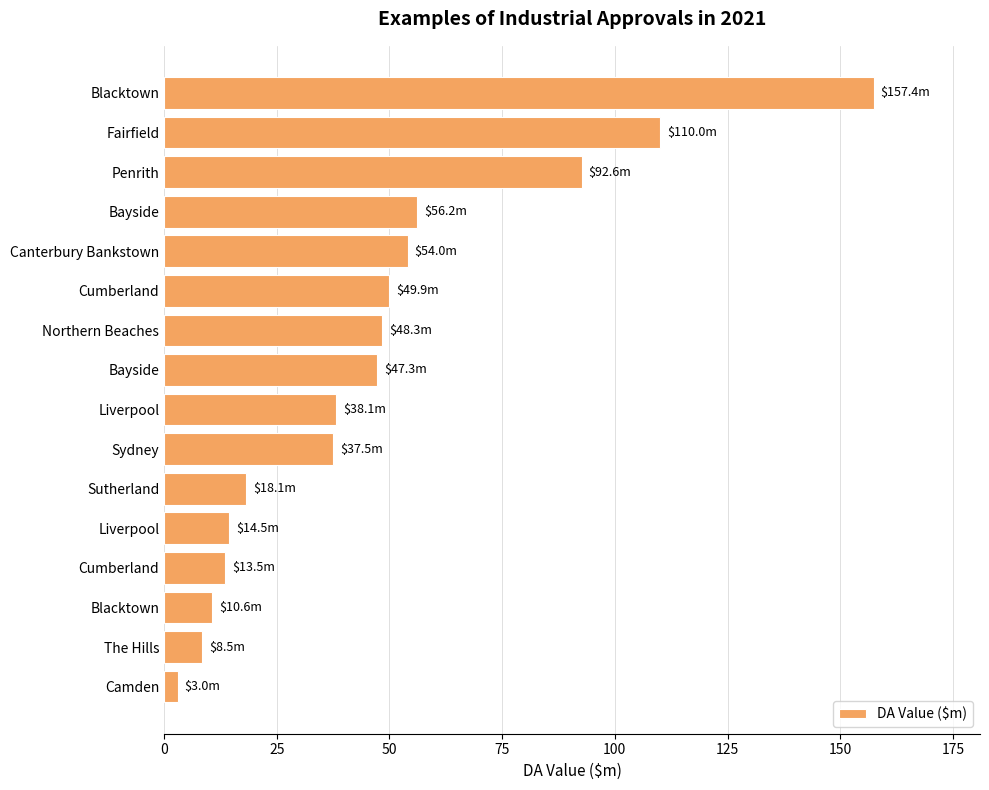

How many bars are there in total?

16